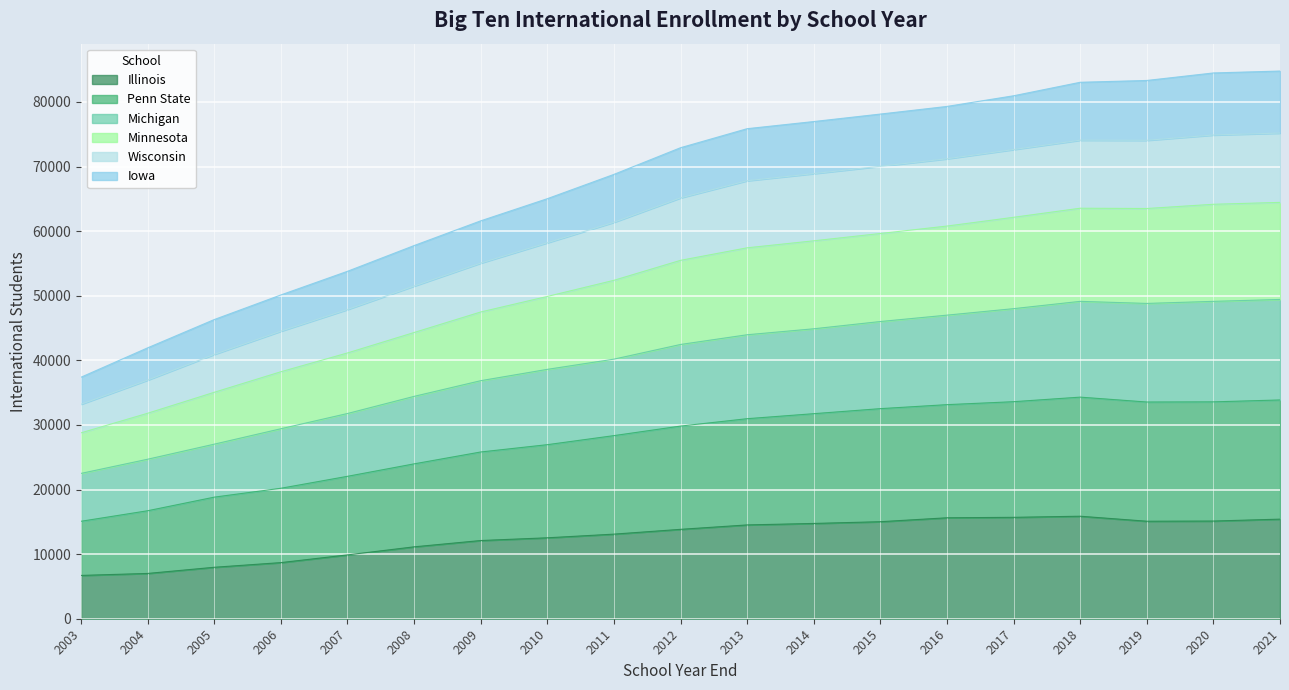

In Wisconsin, how many points are higher than both neighbors (excluding endpoints)?

1